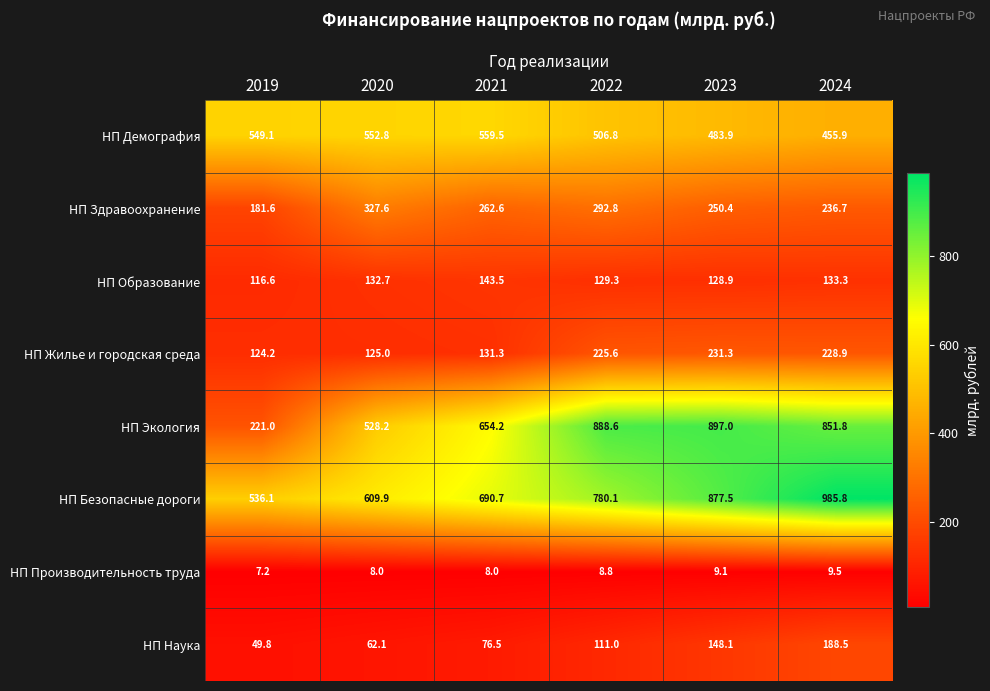

Rank the series by their maximum value, from lowest to highest.

НП Производительность труда, НП Образование, НП Наука, НП Жилье и городская среда, НП Здравоохранение, НП Демография, НП Экология, НП Безопасные дороги